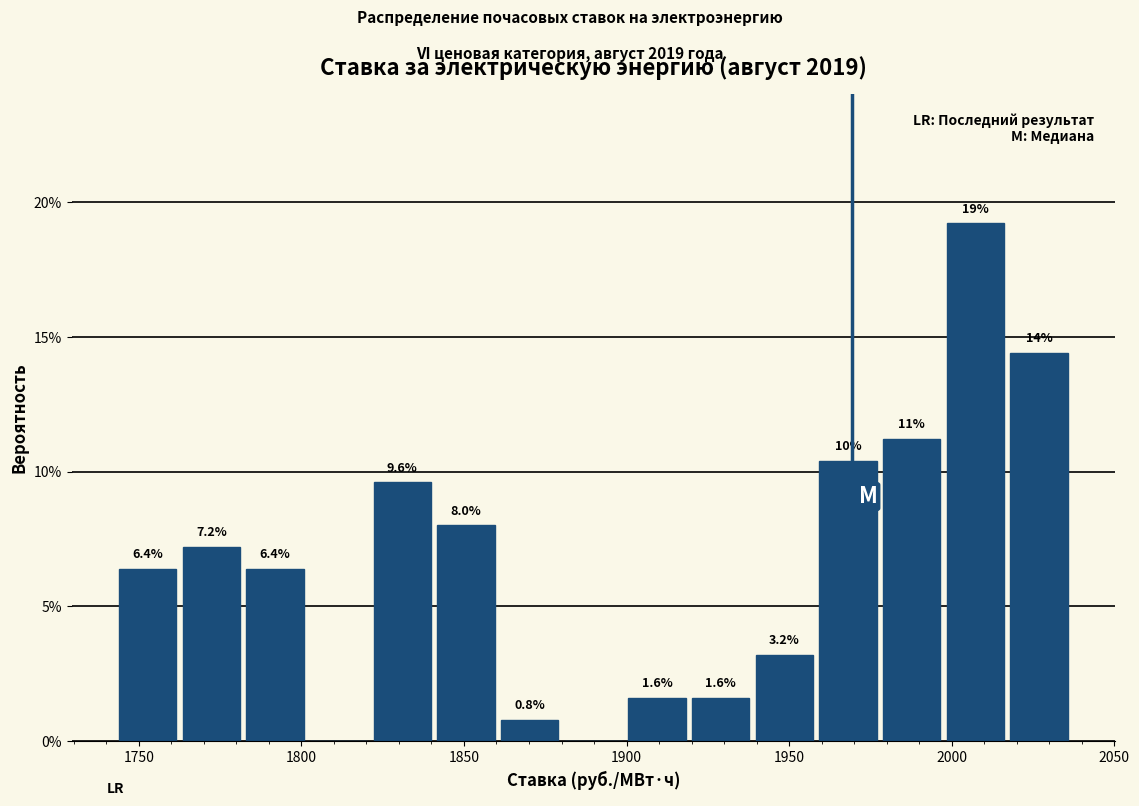

Read against the x-axis, roughly where is the centre of the tallest bar?

2005